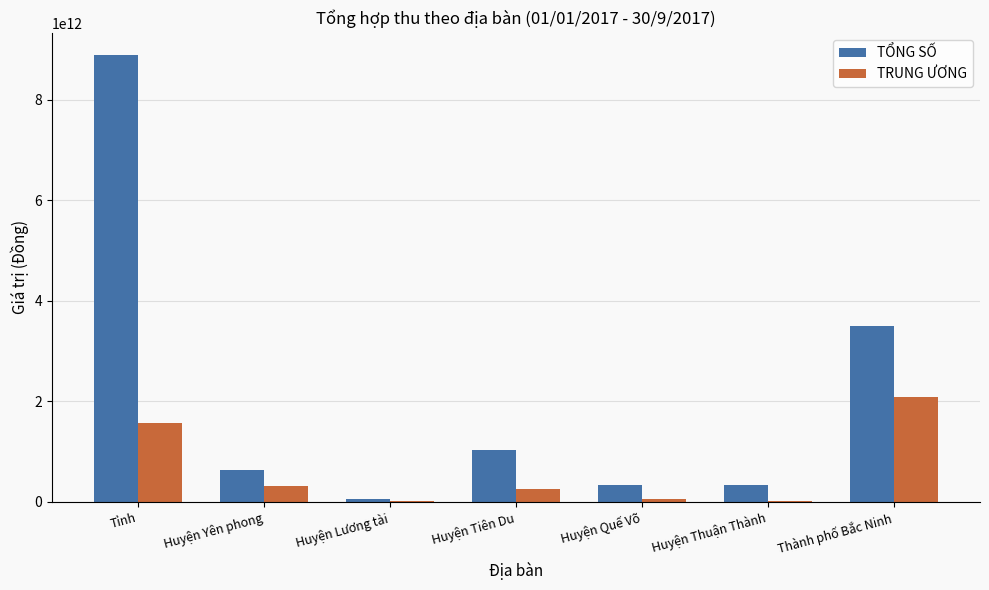

Count the number of data series in this chart.

2